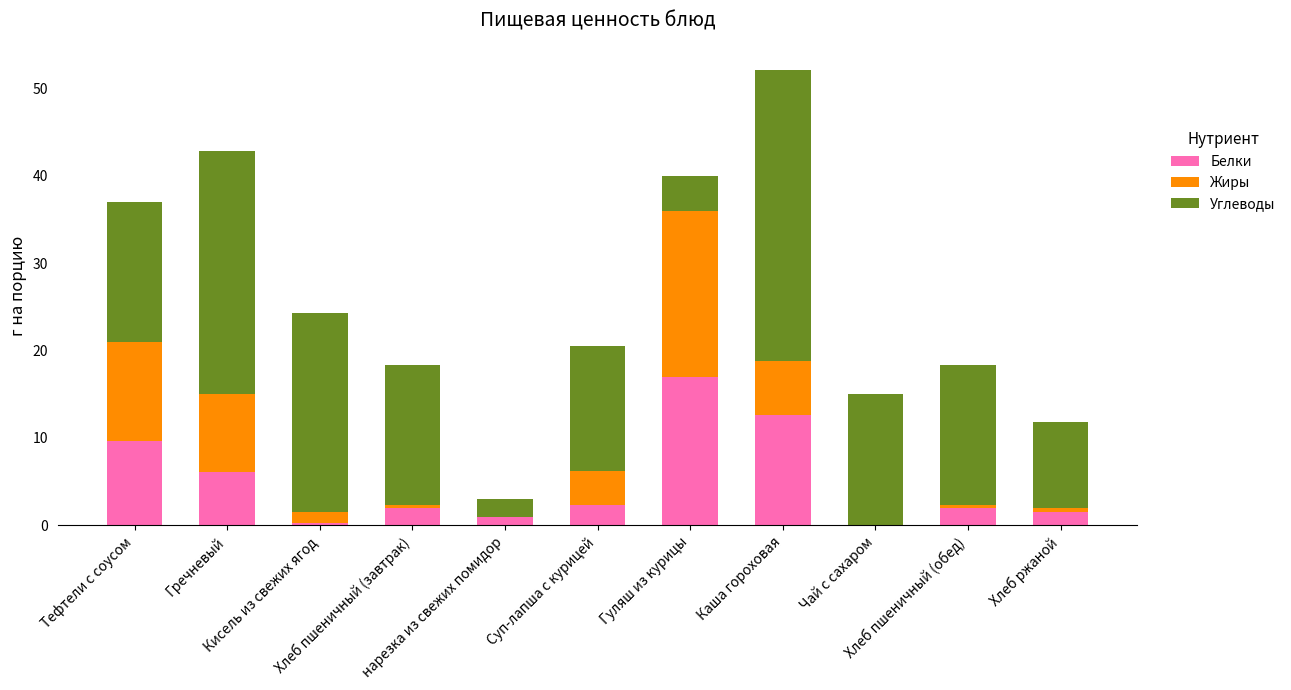

Are the bars horizontal?

No